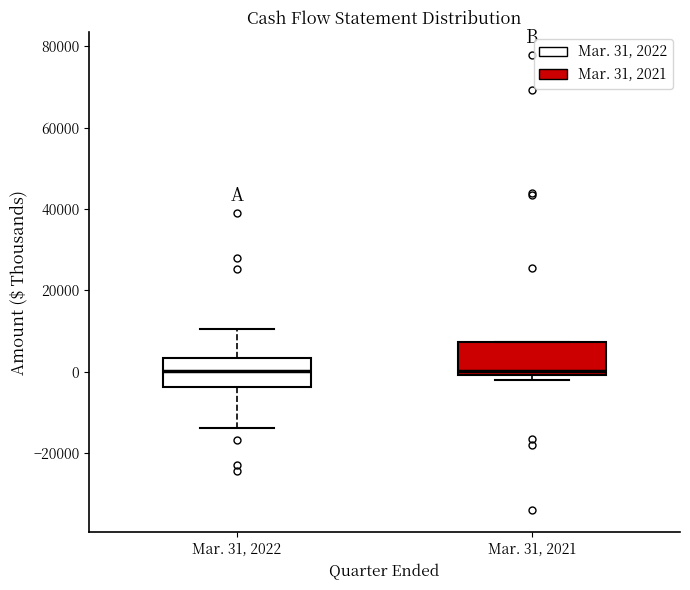

Reading left to right, read every box against the y-axis: the position of its median line, the range the box covers, and the ends of its whiskers. The values are not printed on the chart, so give them approximately, as read against the axis.

Mar. 31, 2022: median 0, box -4000 to 4000, whiskers -14000 to 10000
Mar. 31, 2021: median 0 (just above the box's lower edge), box 0 to 8000, whiskers -2000 to 8000